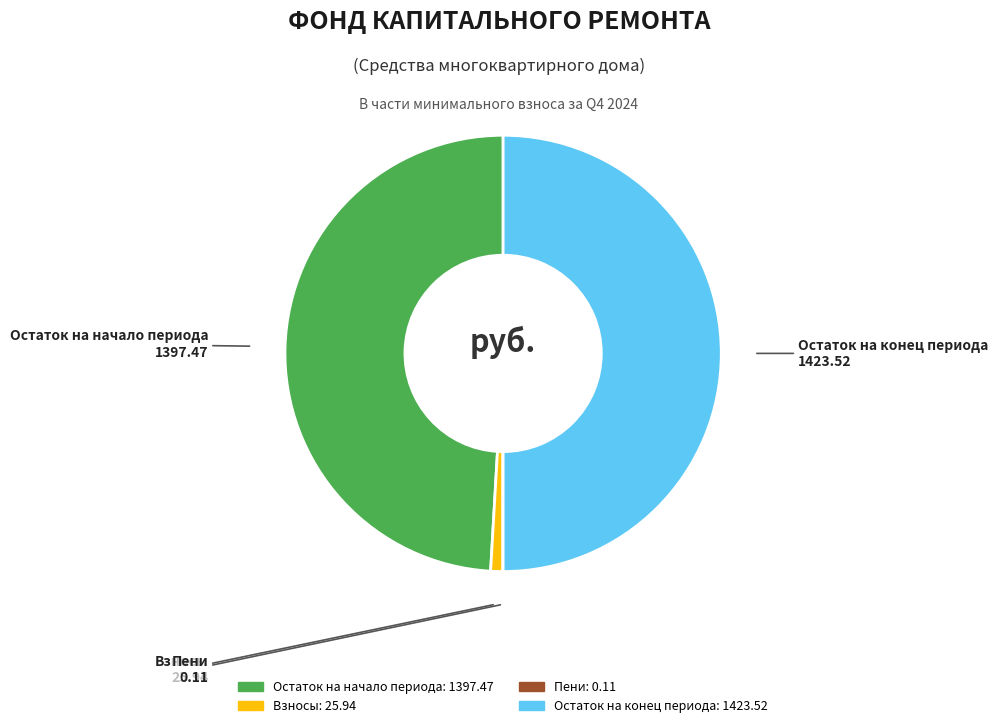

Is it true that Взносы is 12% of the pie?

False